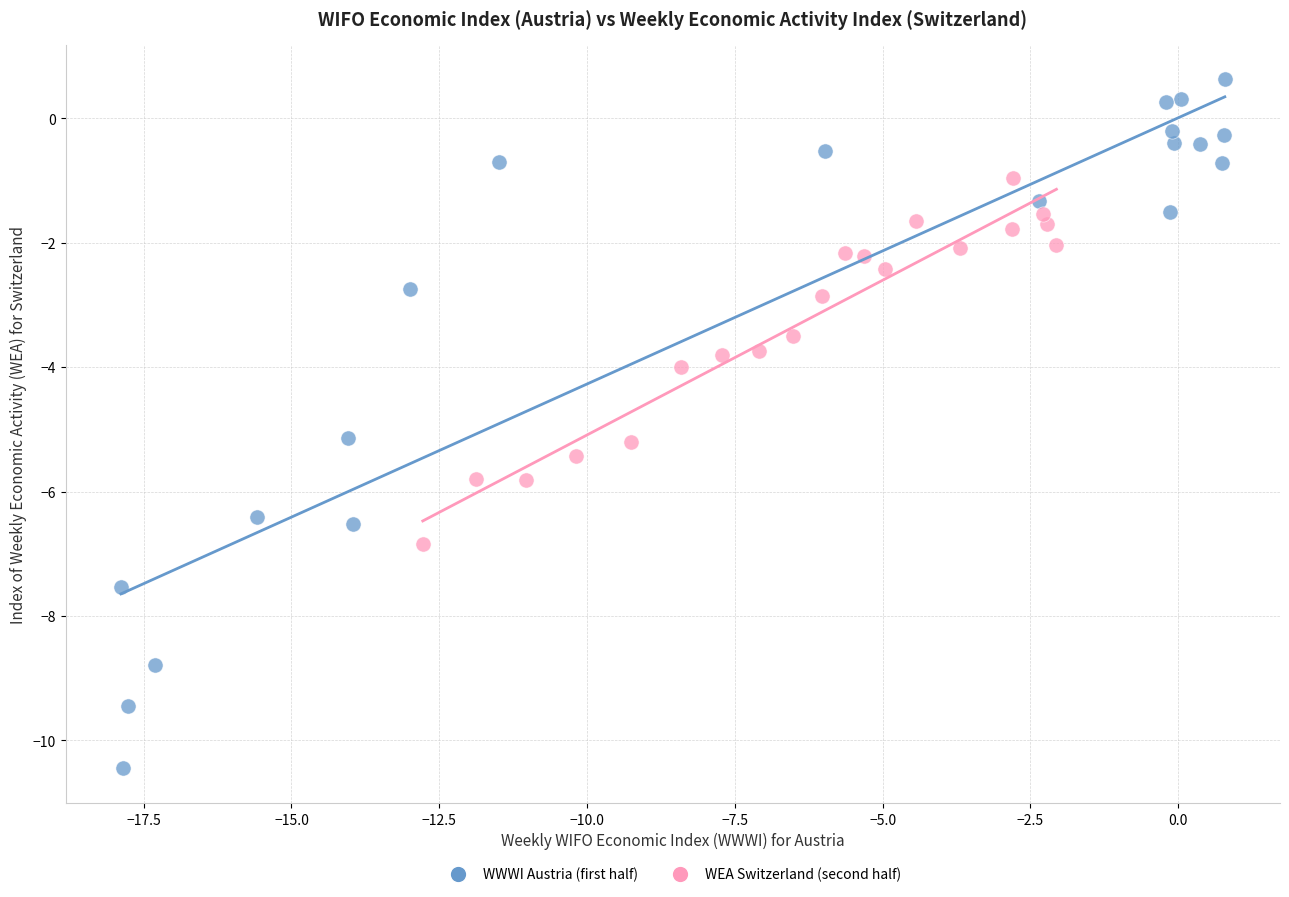

Which series contains the highest Y value?

WWWI Austria (first half)